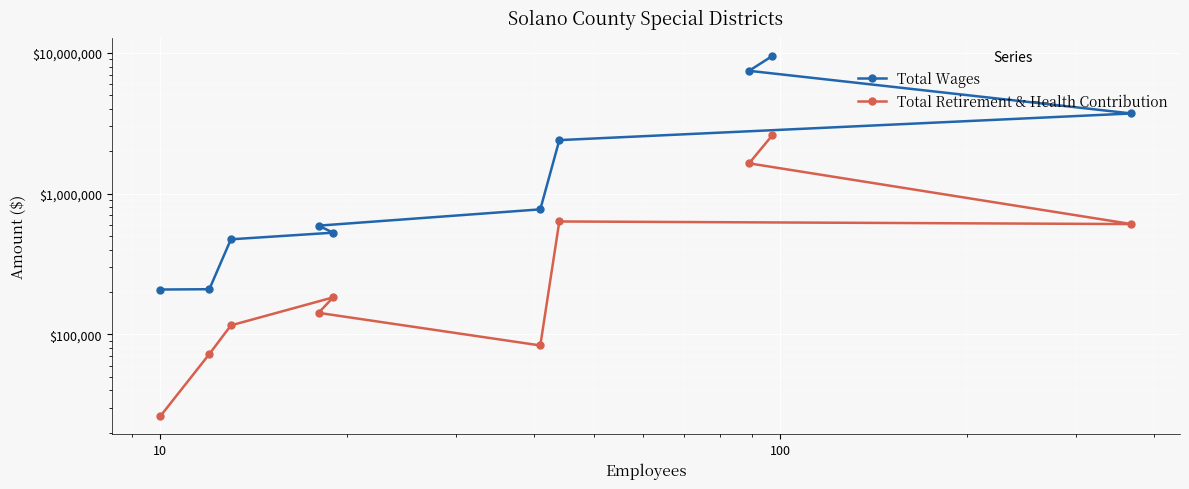

True or false: Total Wages has more than 1 points higher than both neighbors.

False